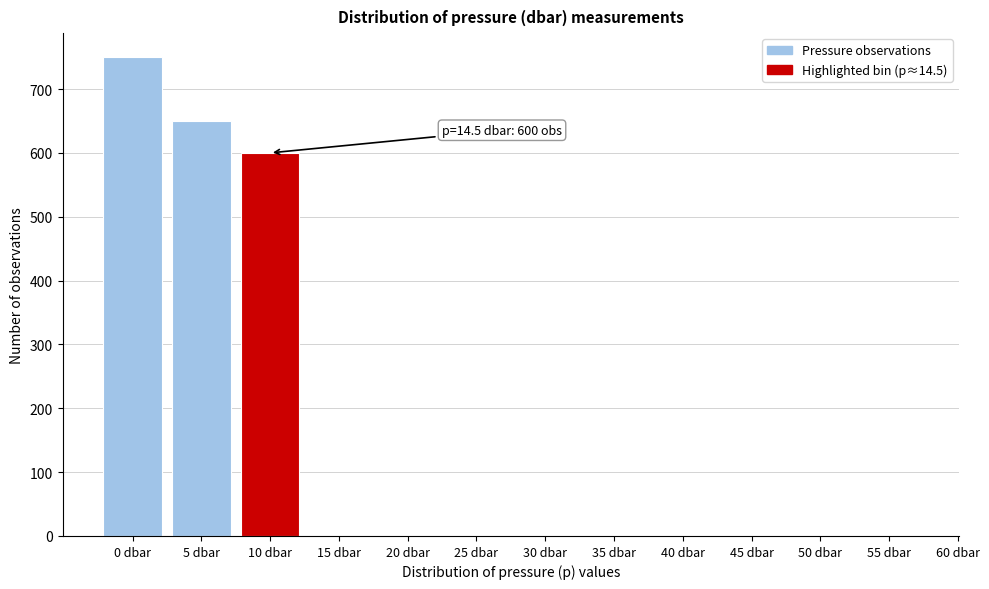

Reading left to right, list all the values displayed in this chart.

0 dbar=750	5 dbar=650	10 dbar=600	15 dbar=0	20 dbar=0	25 dbar=0	30 dbar=0	35 dbar=0	40 dbar=0	45 dbar=0	50 dbar=0	55 dbar=0